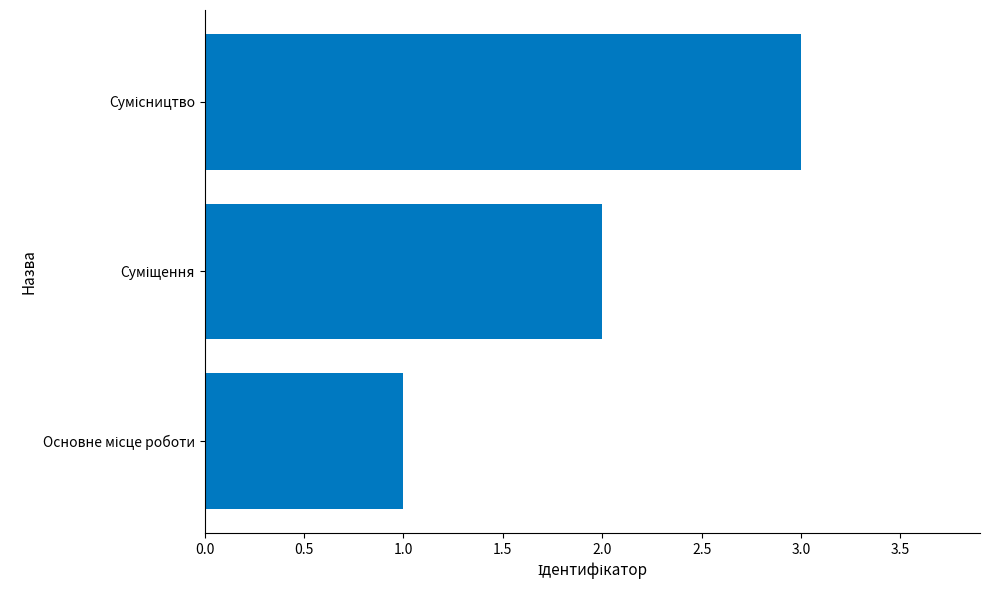

What is the greatest value displayed?

3